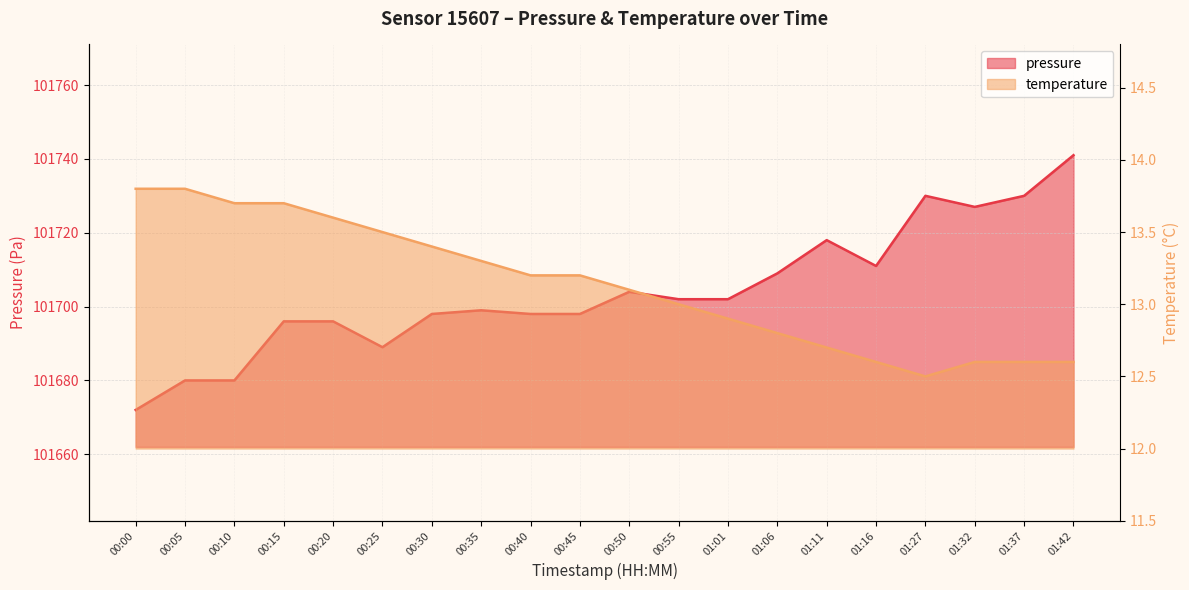

Between 01:11 and 01:37, which series saw the biggest shift?

pressure